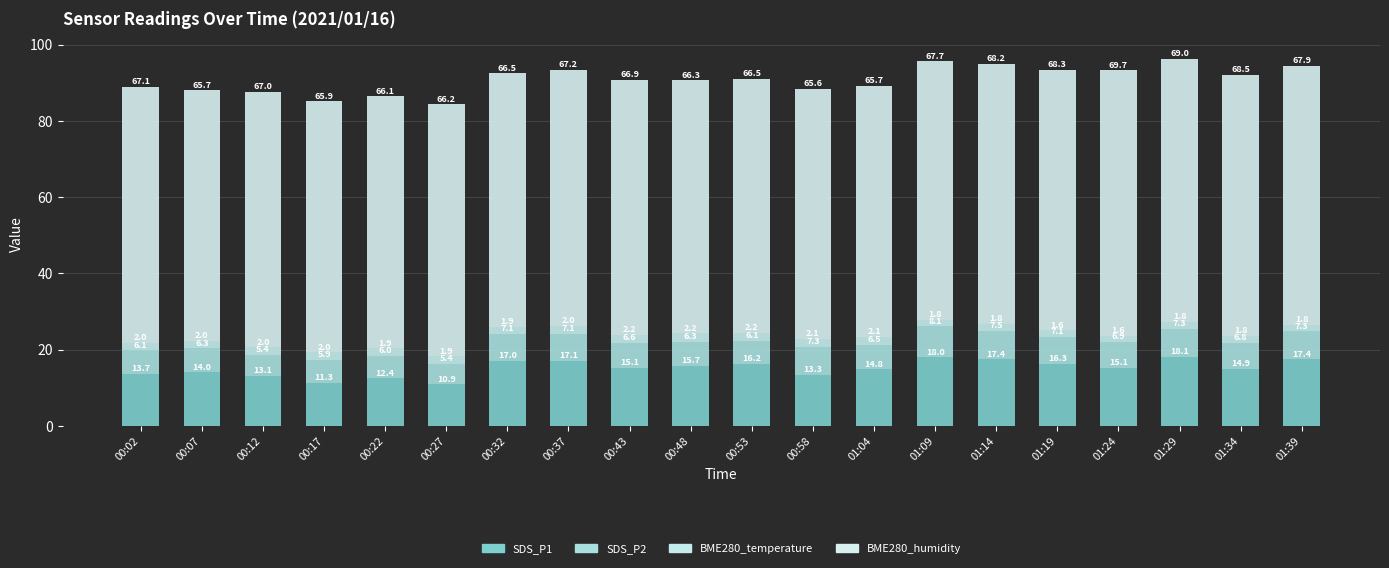

At which label does BME280_humidity first exceed 66?

00:02